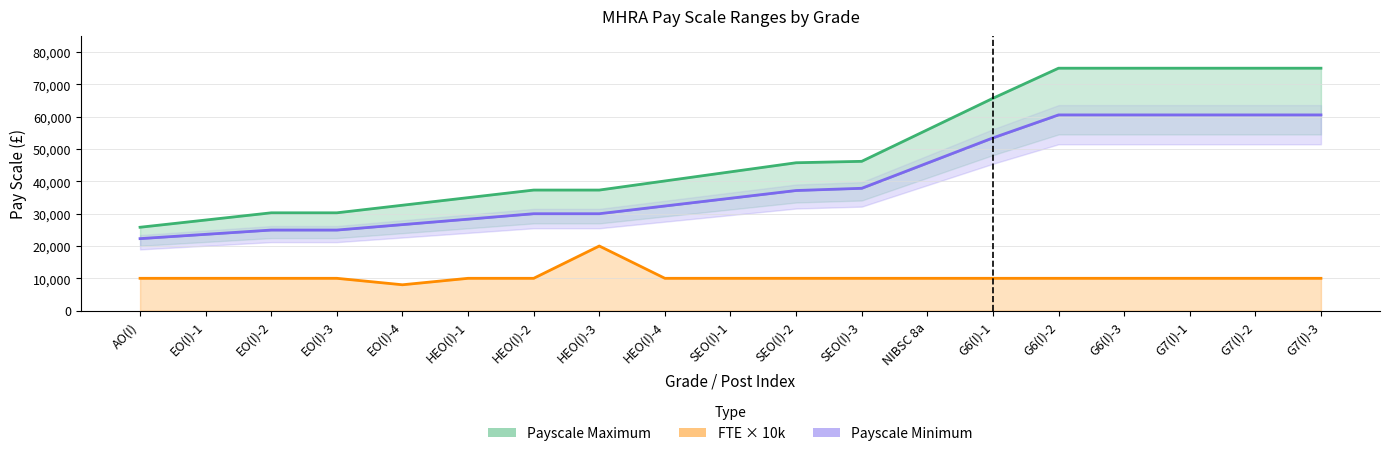

Between EO(I)-1 and AO(I), which is larger?

EO(I)-1